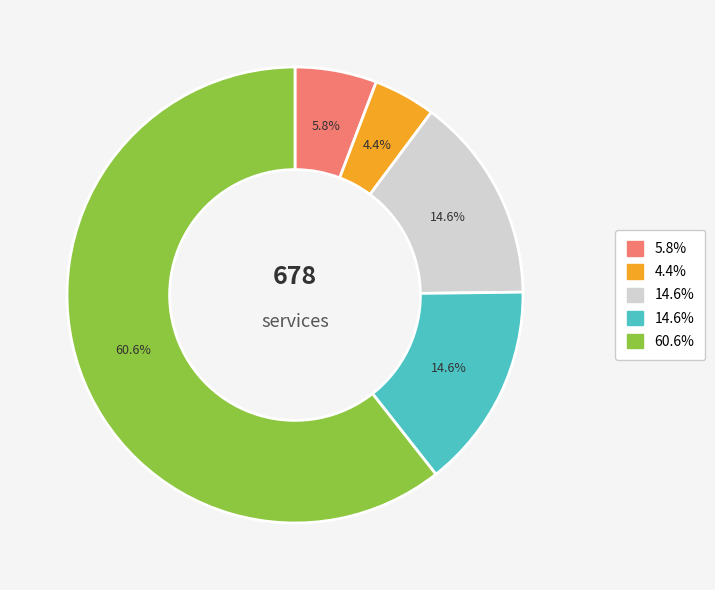

To the nearest percent, what is the average slice percentage?

20%